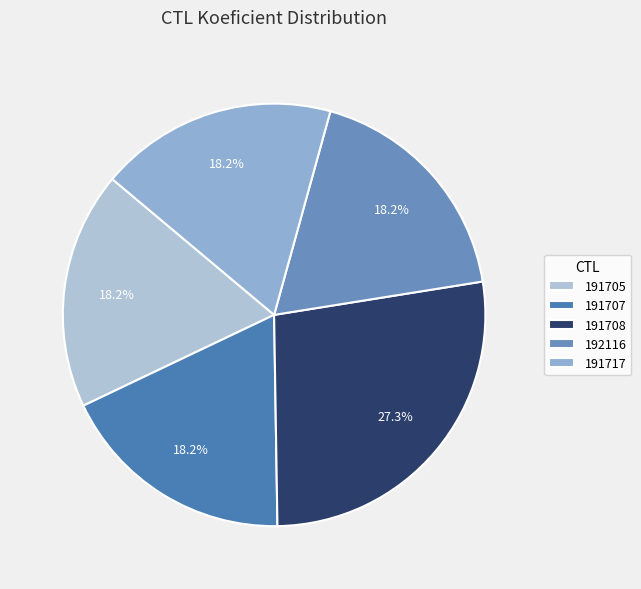

What is the total percentage of 191708 and 192116?

45.5%